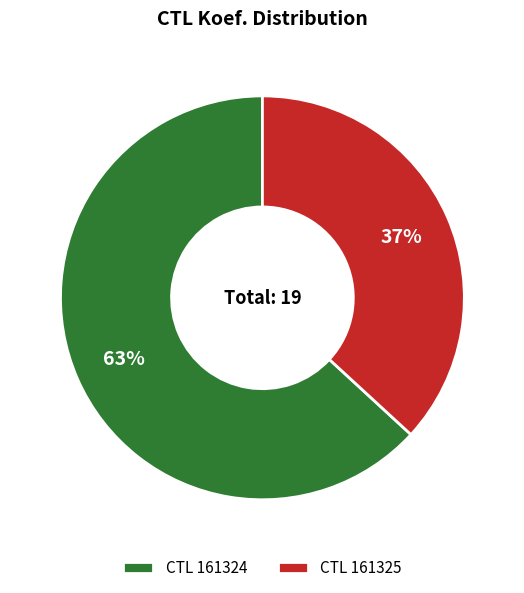

Approximately how many times larger is the value at CTL 161325 compared to CTL 161324?

0.6